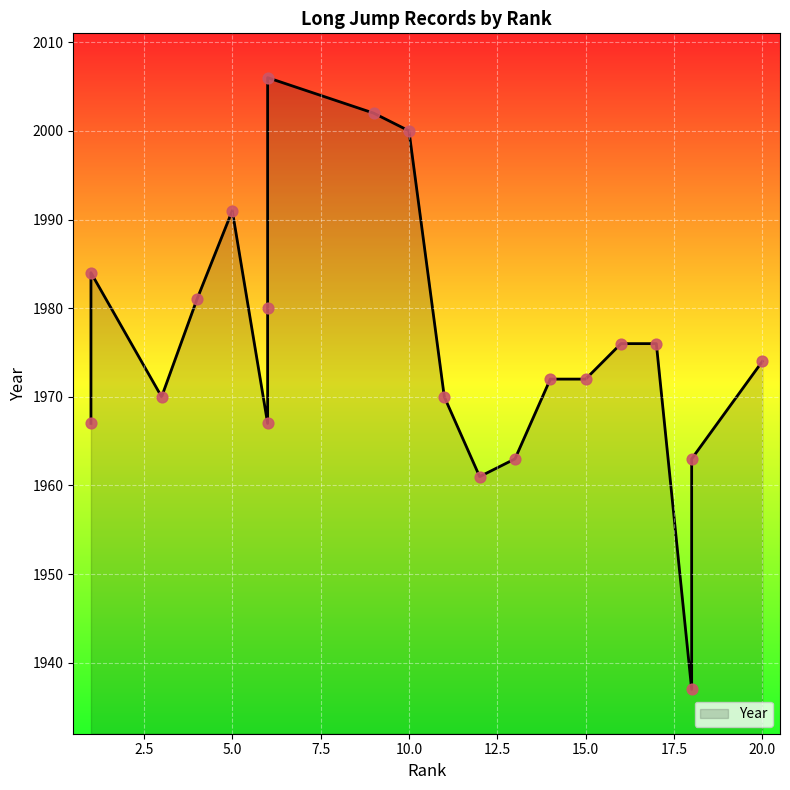

Approximately how many times larger is the value at 16 compared to 1?

1.0